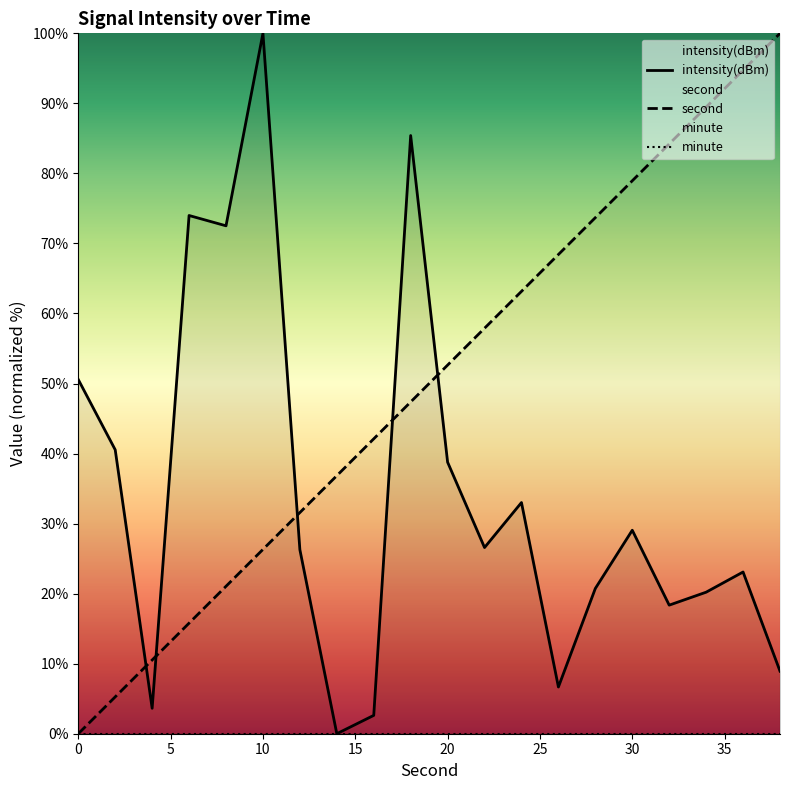

Between 30 and 10, which is larger?

10